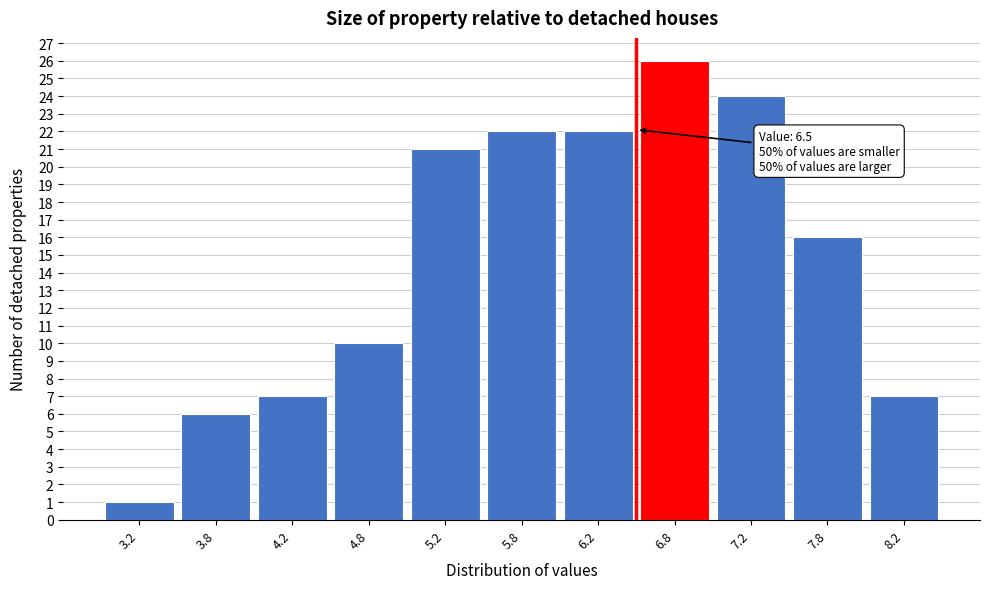

Which range on the x-axis has the tallest bar?

6.5 to 7.0